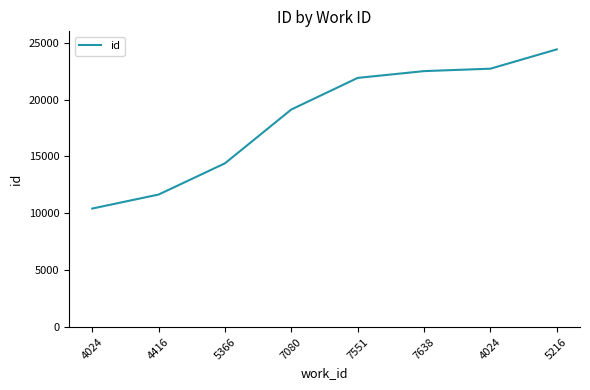

What is the difference between the maximum and minimum values?

13994